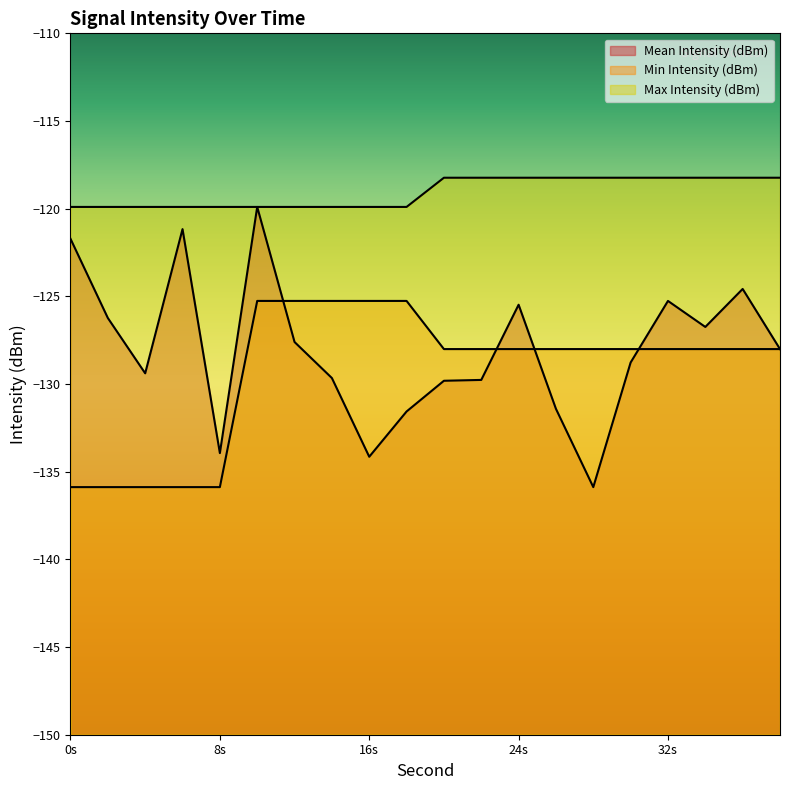

At how many categories does at least one series exceed -122?

20